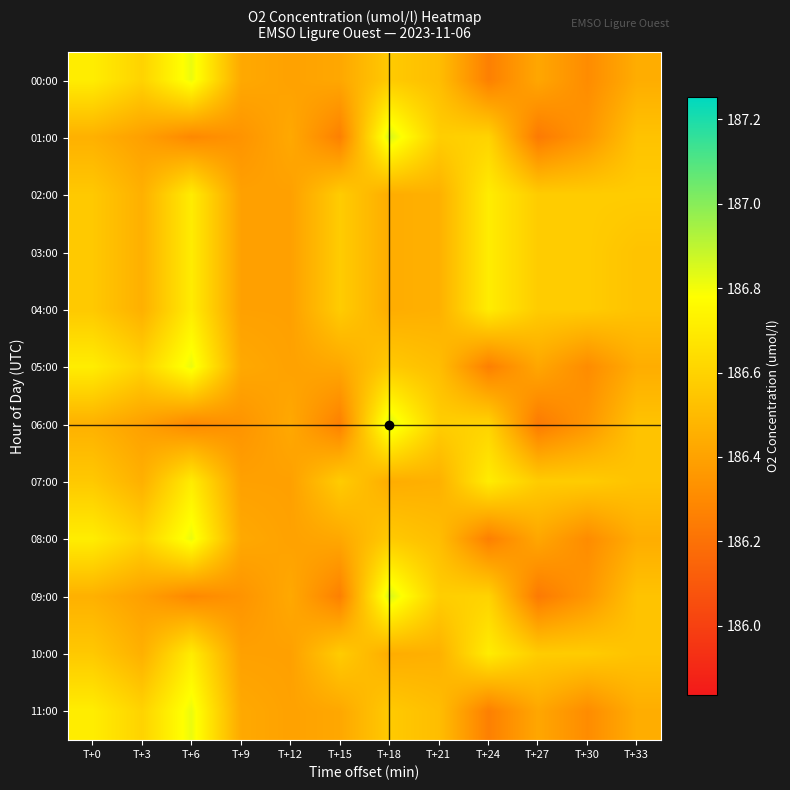

At T+15, list the series in order from smallest to largest.

01:00, 06:00, 09:00, 00:00, 05:00, 08:00, 11:00, 02:00, 03:00, 04:00, 07:00, 10:00